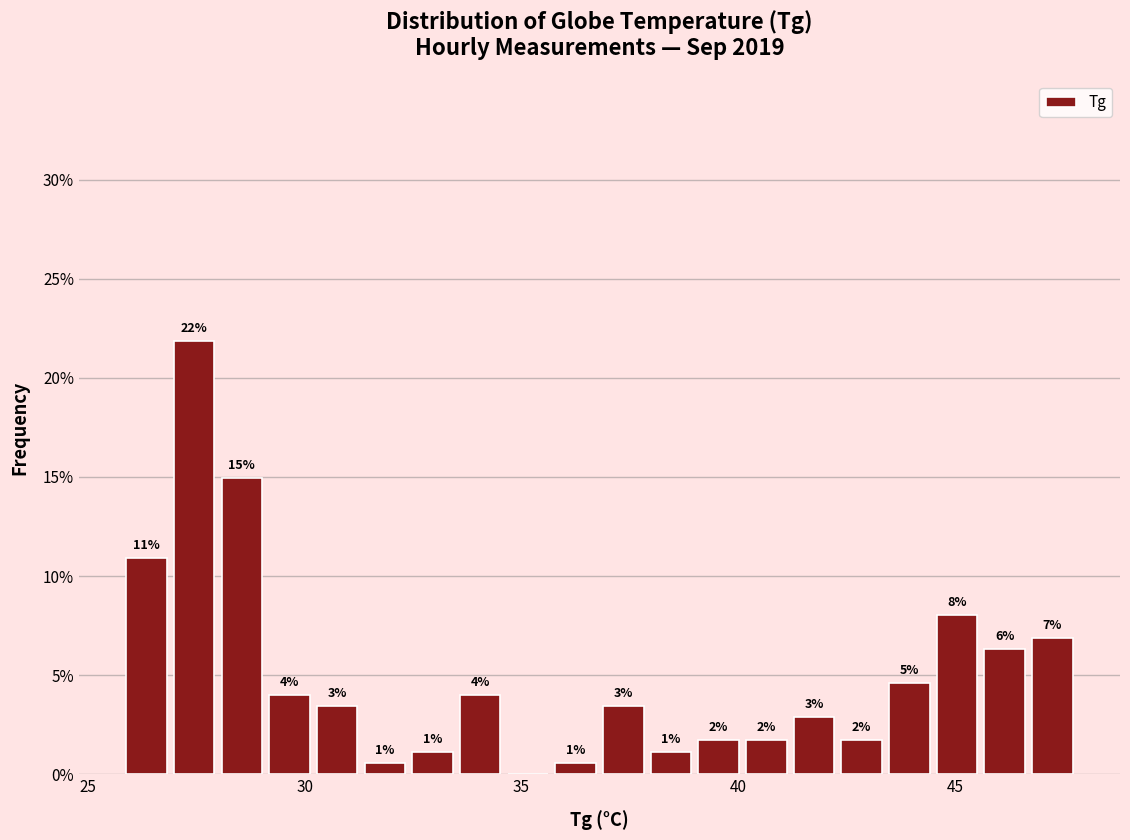

Around what value on the x-axis is the tallest bar? Give the approximate position of its centre, as read against the axis.

27.5